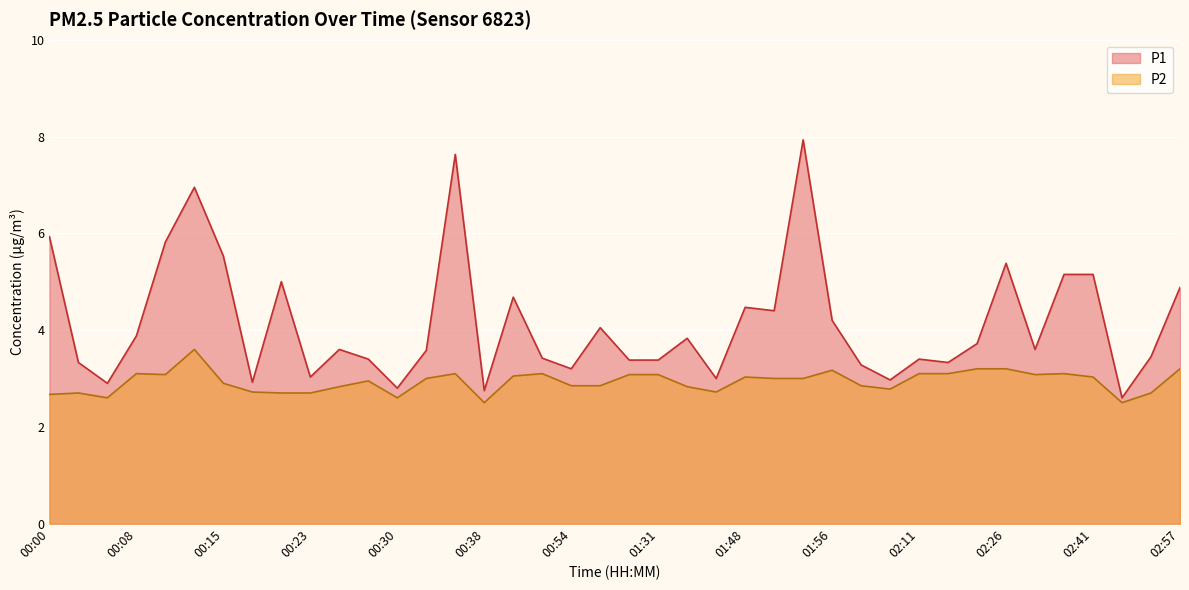

True or false: P2 has a value of 3.1 at 00:10.

True